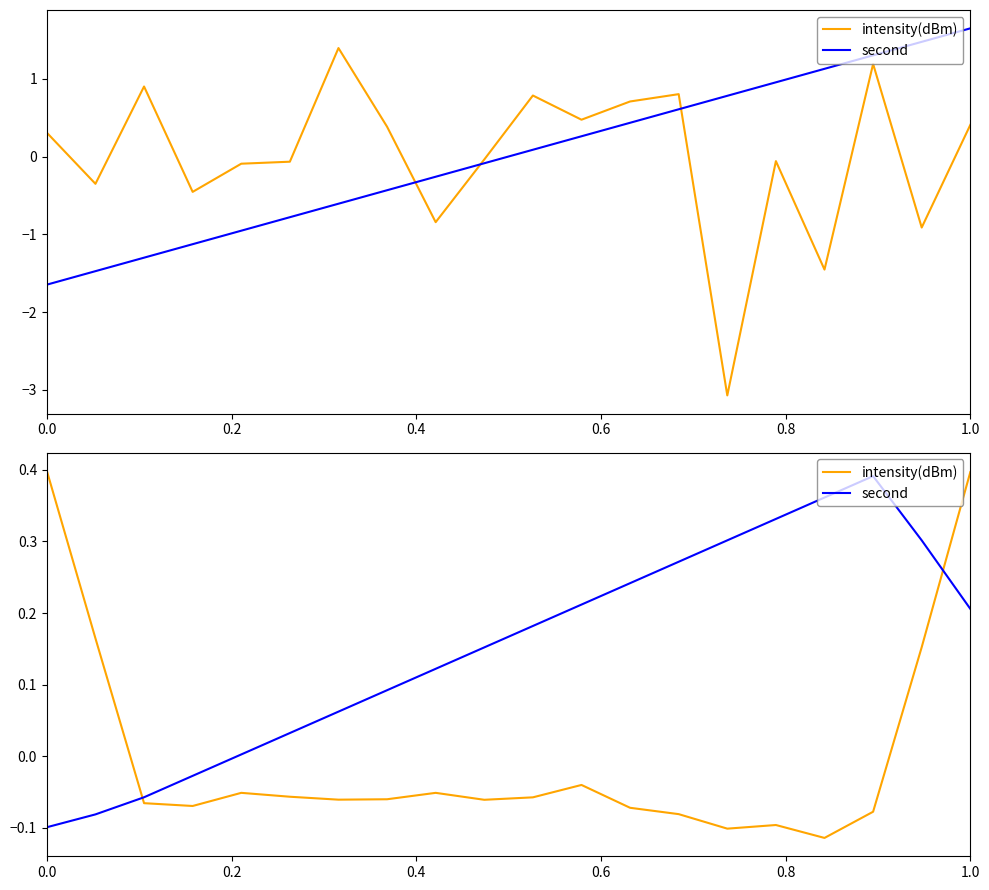

How many negative values does the second series have?

4